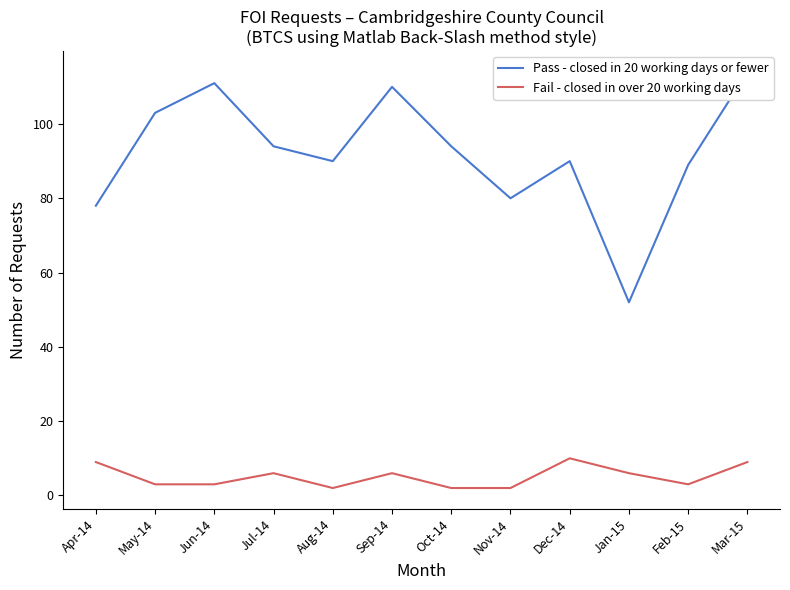

What is the average value of the Fail - closed in over 20 working days series?

5